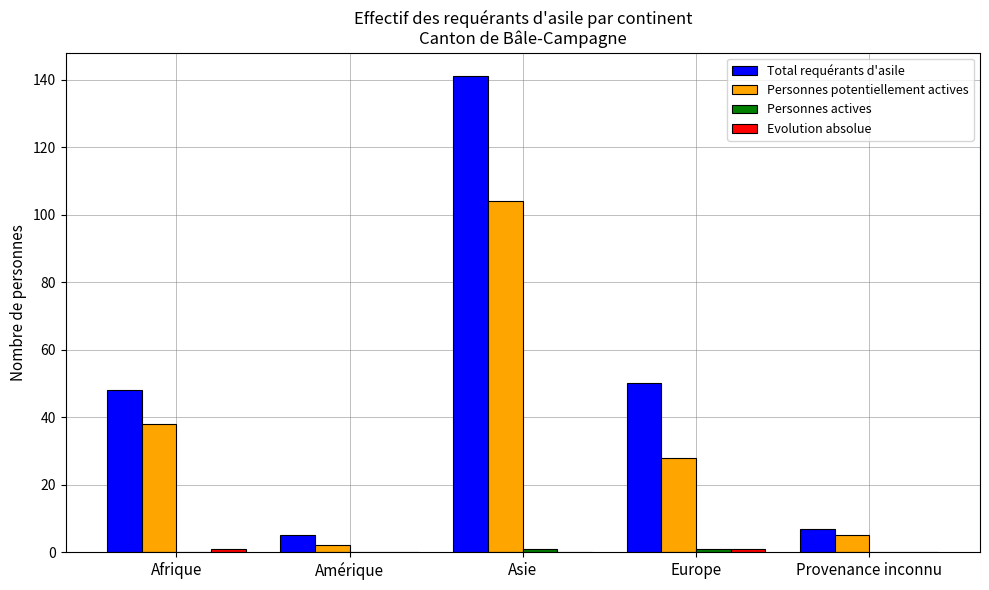

What is the greatest value displayed?

141